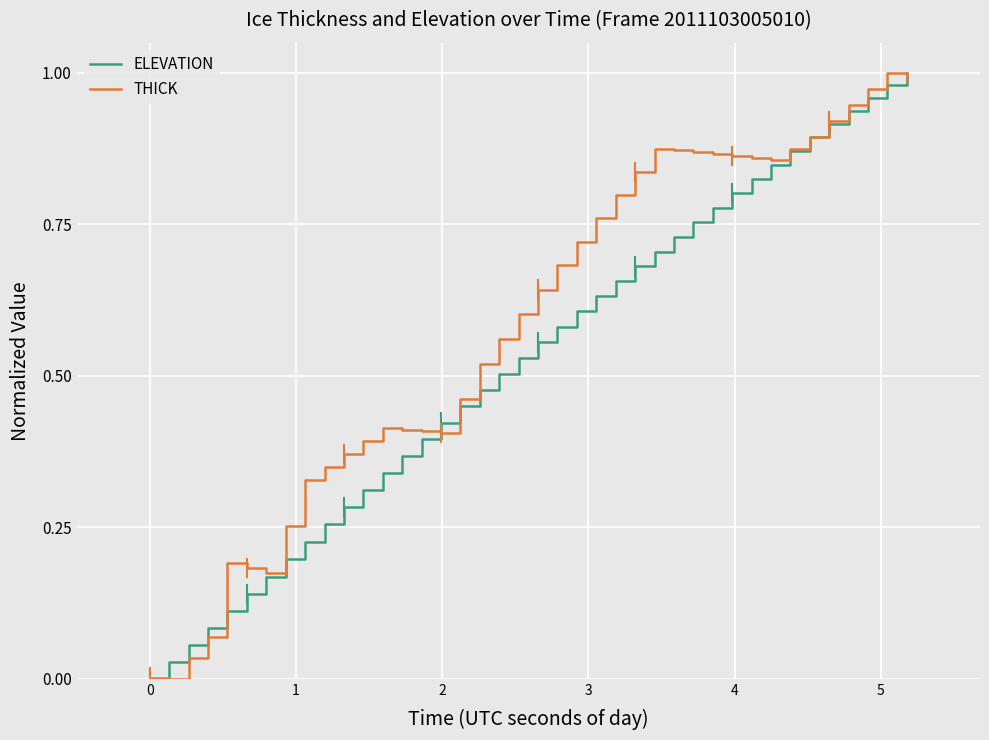

Rank the series by their average value, from lowest to highest.

ELEVATION, THICK